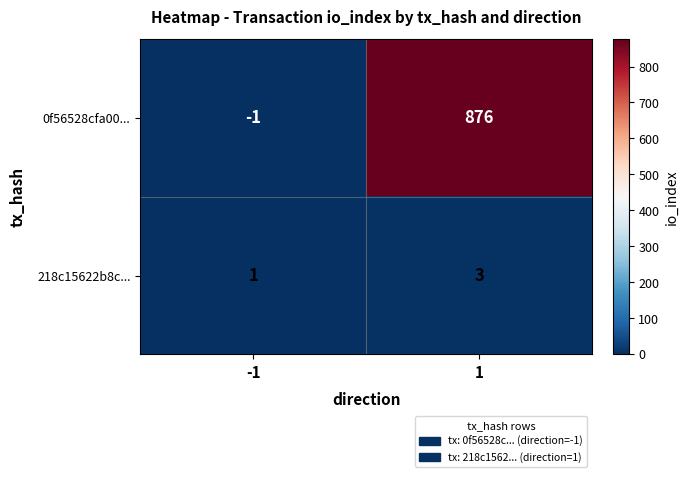

What value does the 218c15622b8c... series have at 1?

3